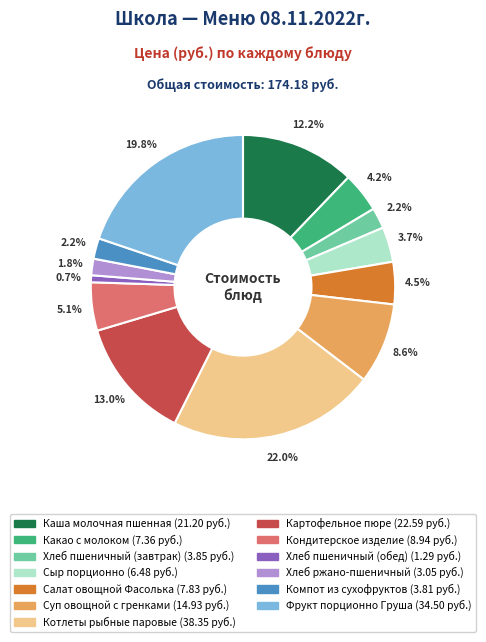

Which slice is the largest?

Котлеты рыбные паровые